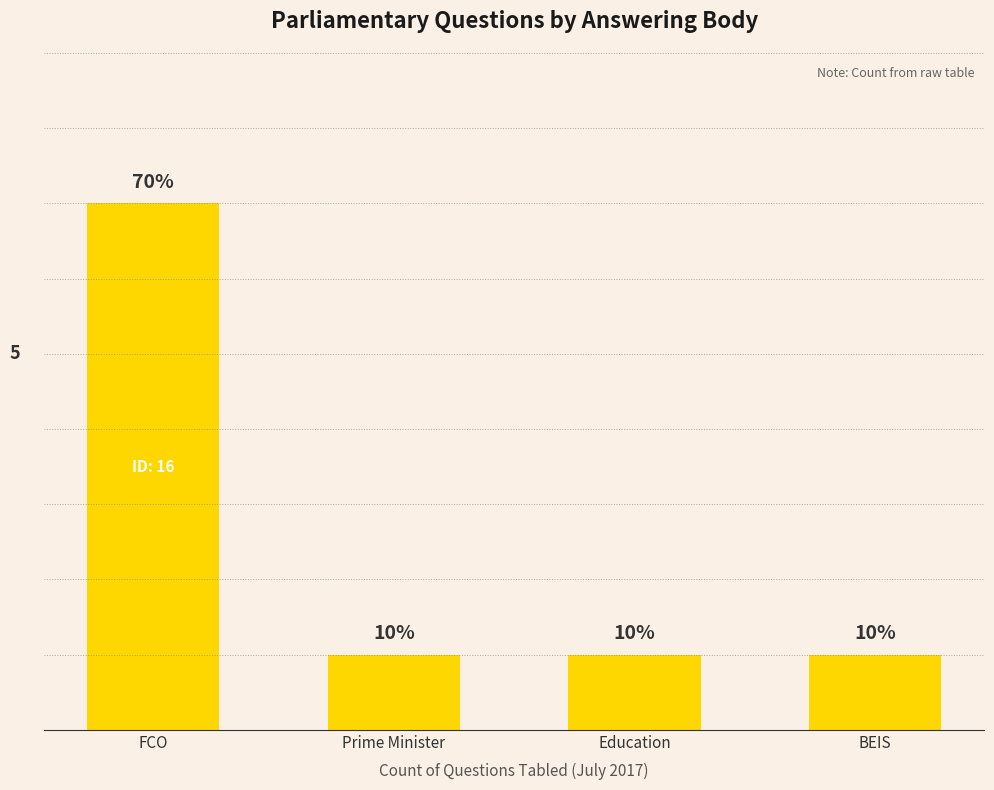

What is the average value?

2